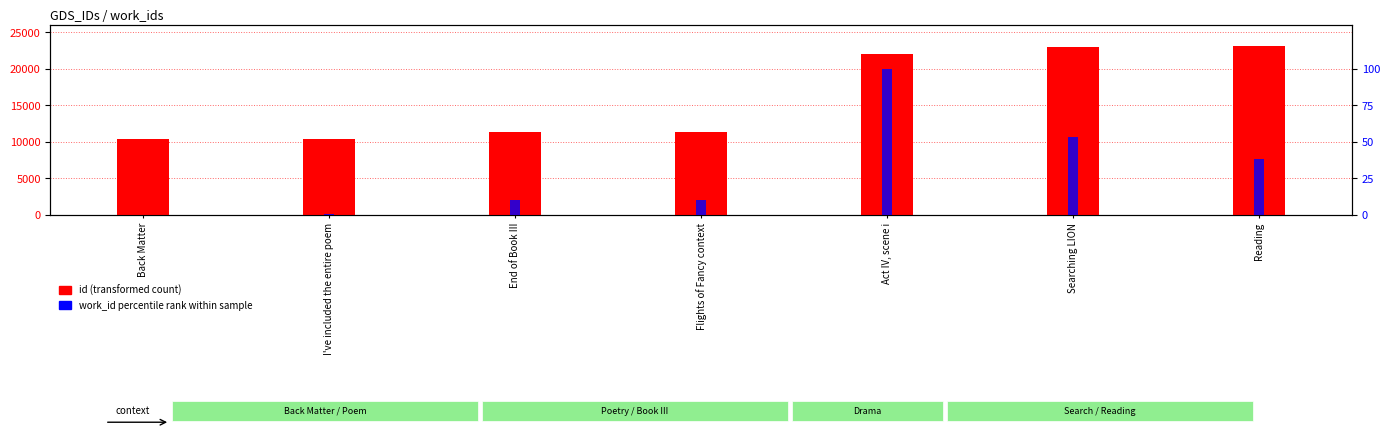

What are all the series names shown in the legend?

id, work_id percentile rank within sample